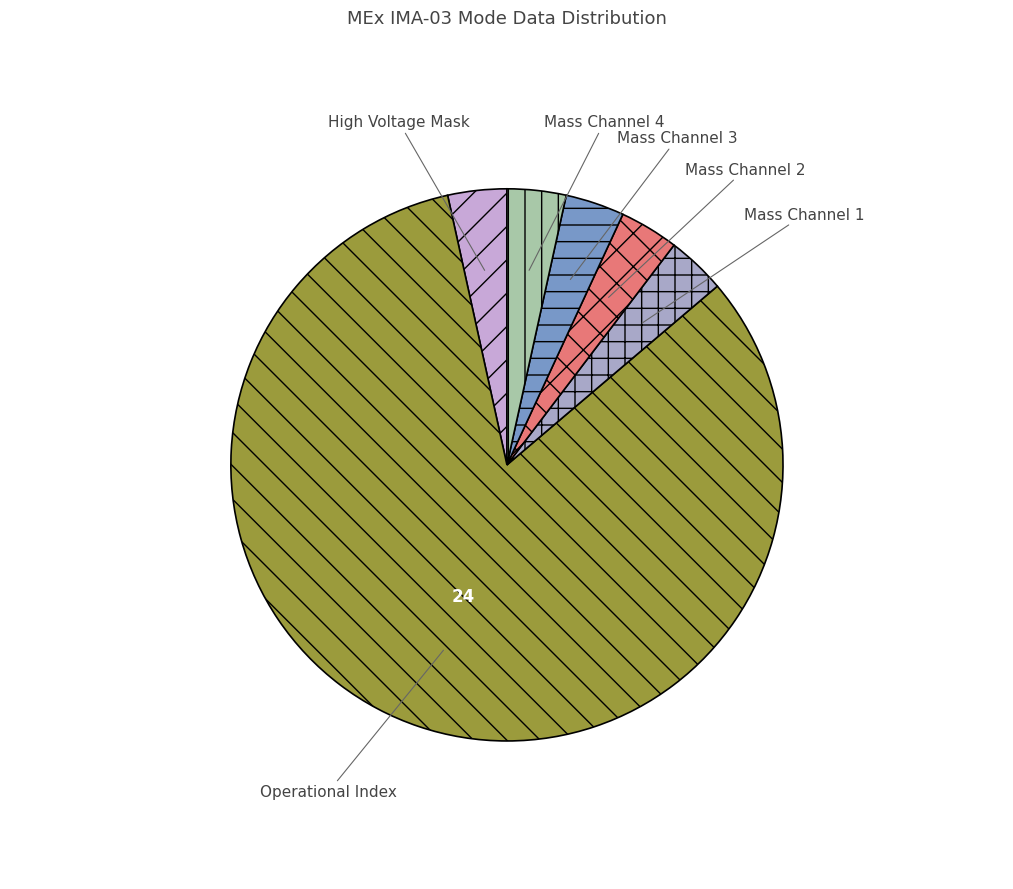

The Mass Channel 1 slice represents 3% of the pie. True or false?

True